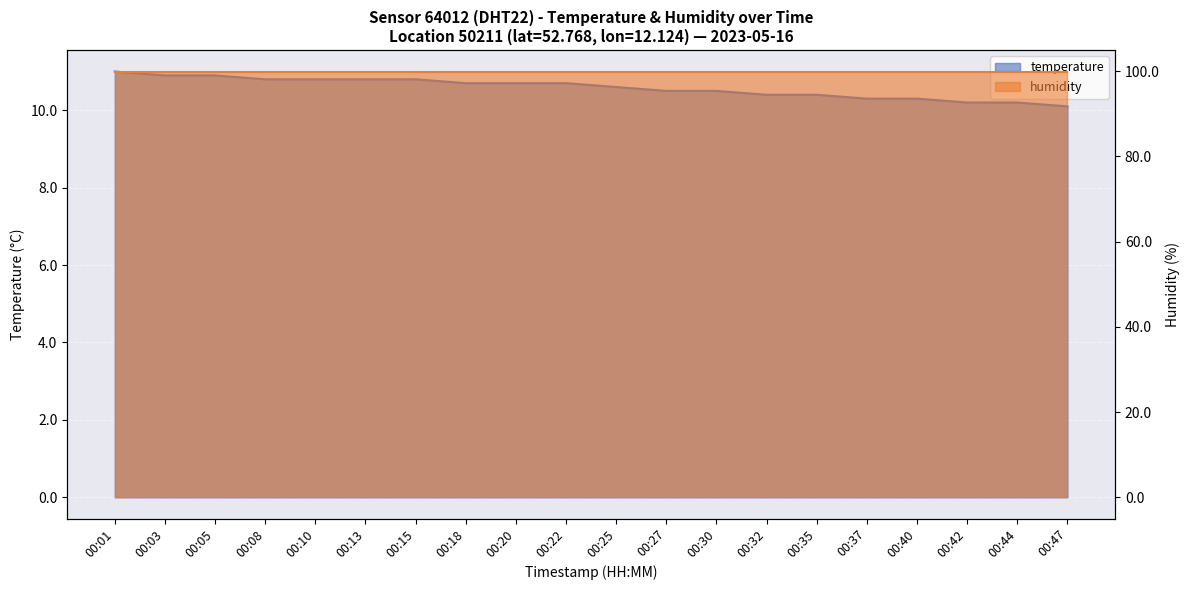

True or false: there are more than 1 points higher than both neighbors.

False